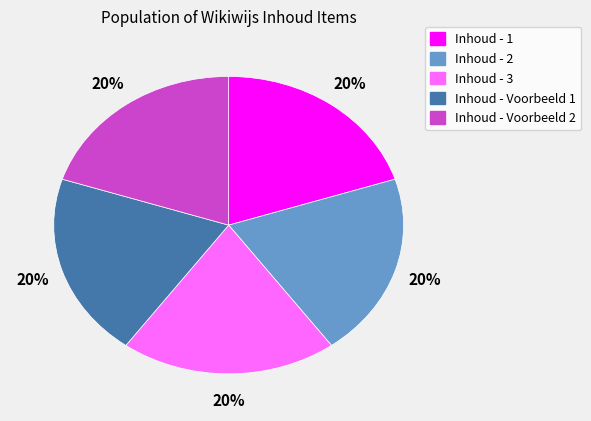

Count the number of slices in the pie.

5